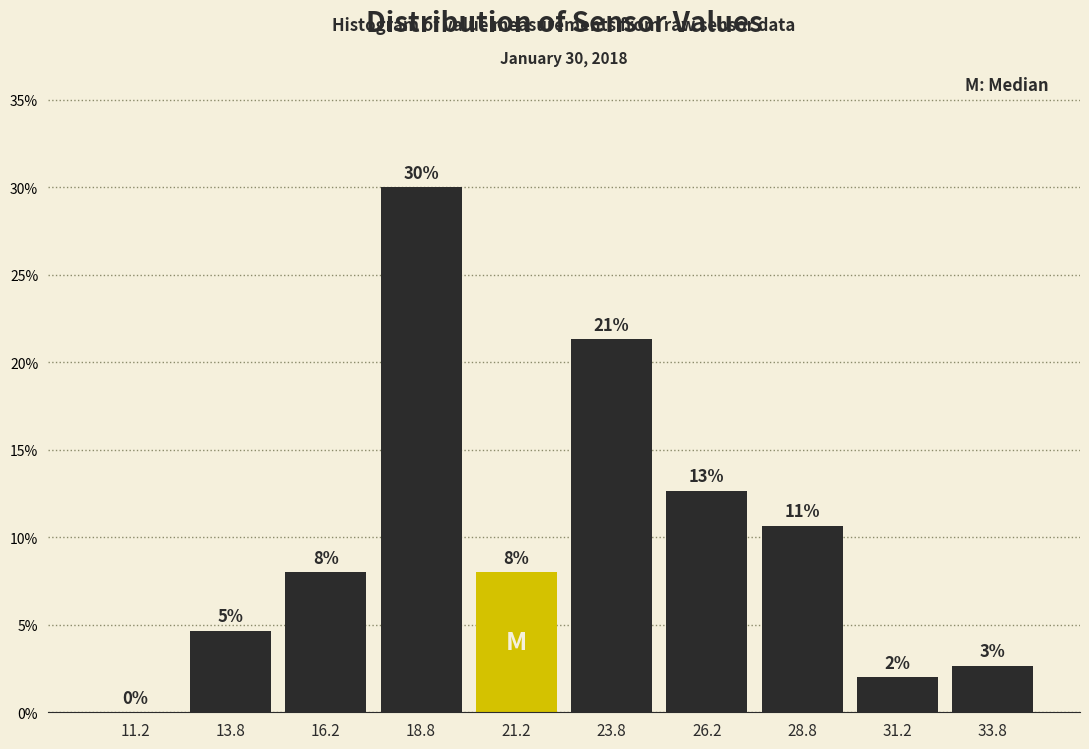

Which range on the x-axis has the tallest bar?

17.5 to 20.0